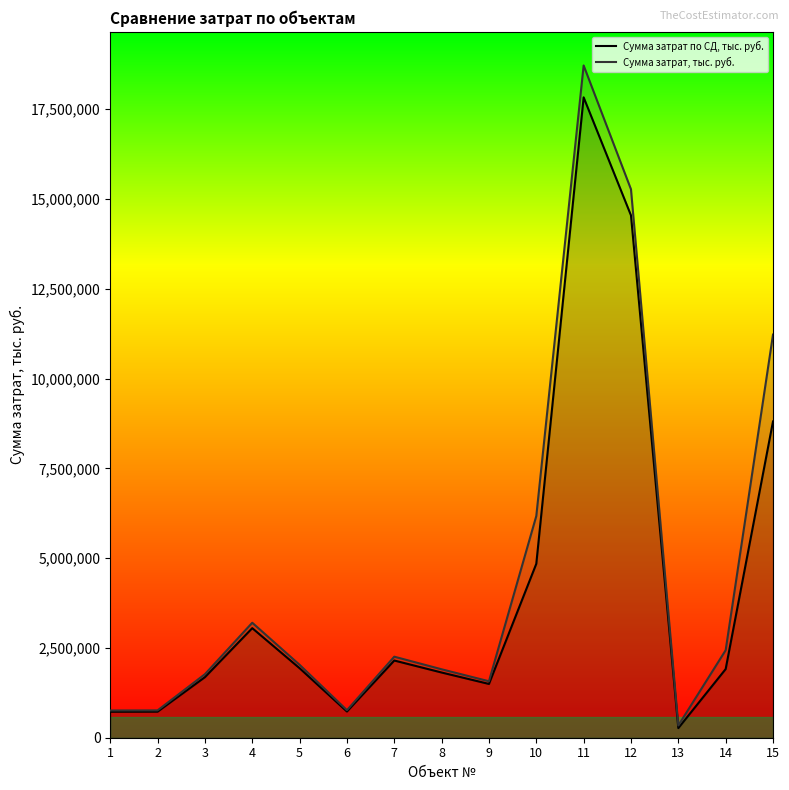

Does the chart have visible grid lines?

No